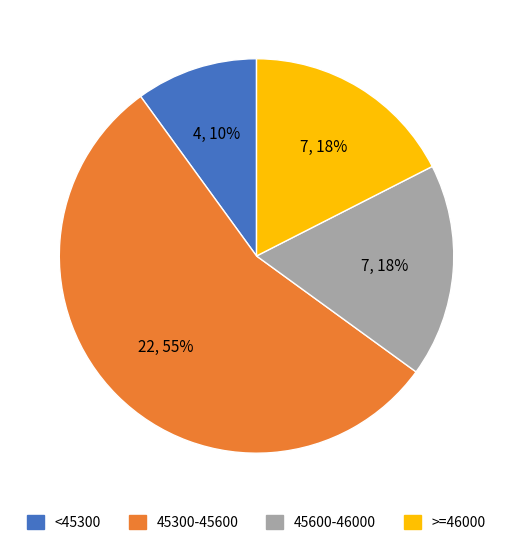

Does any single category account for the majority?

Yes